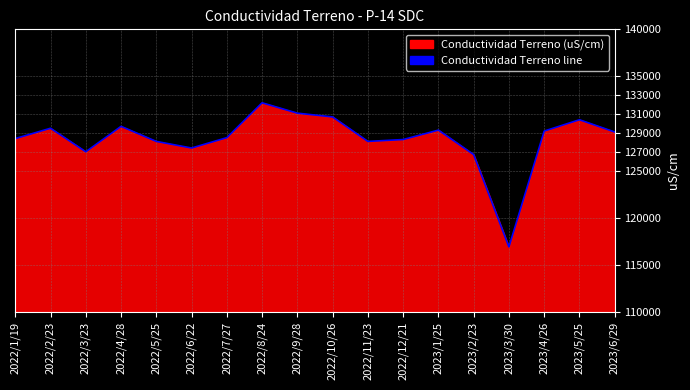

Approximately how many times larger is the value at 2023/3/30 compared to 2022/5/25?

0.9